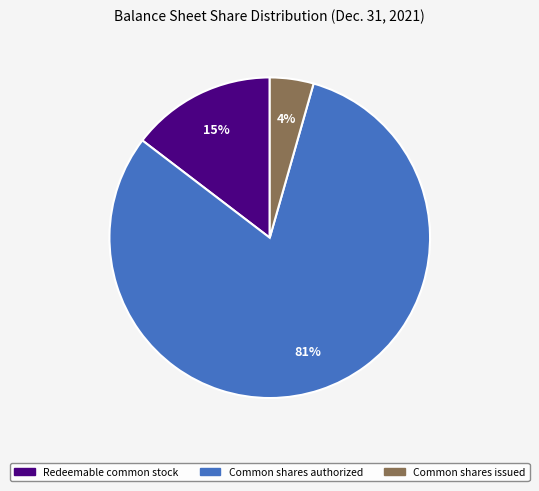

Does any single category account for the majority?

Yes